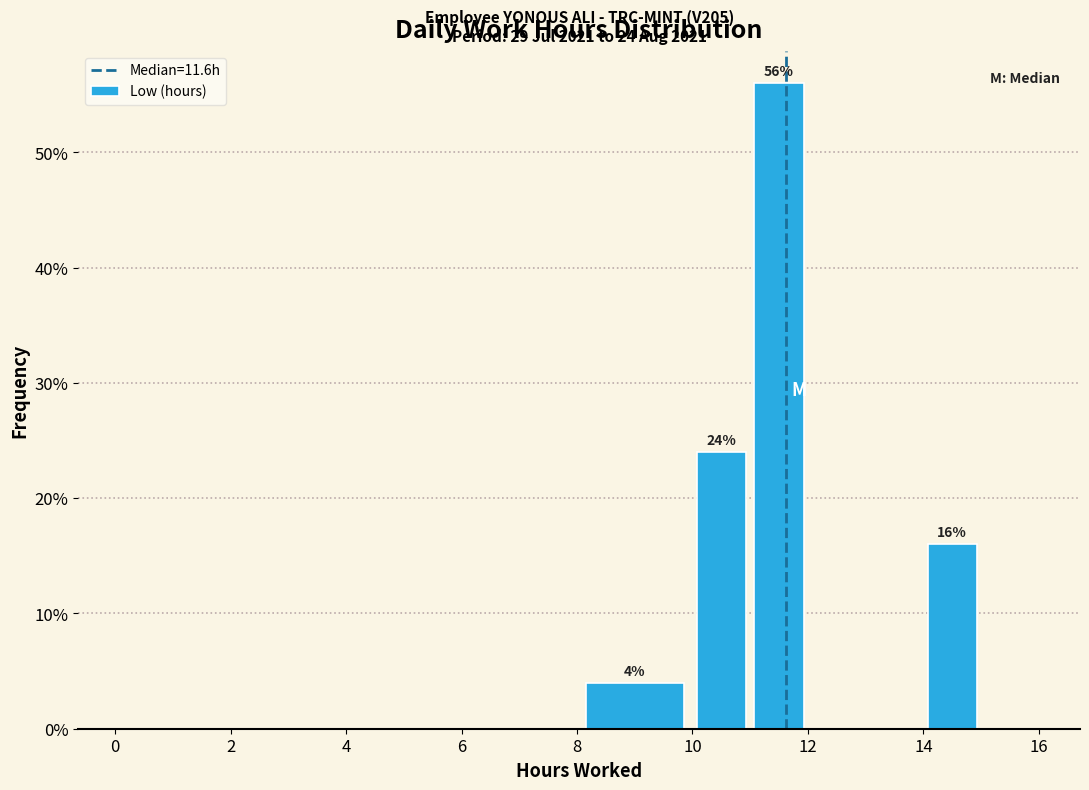

Which range on the x-axis has the tallest bar?

11 to 12